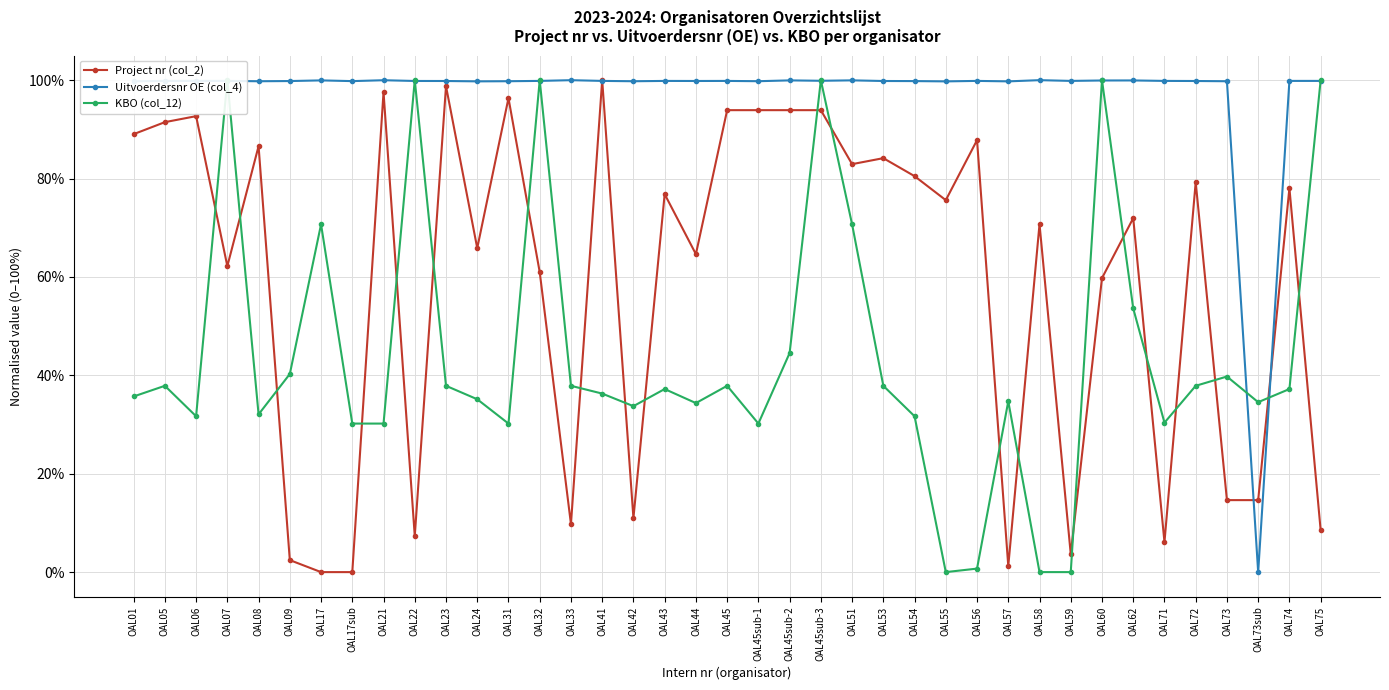

Between which two adjacent categories do Uitvoerdersnr OE (col_4) and KBO (col_12) first intersect?

OAL06 and OAL07